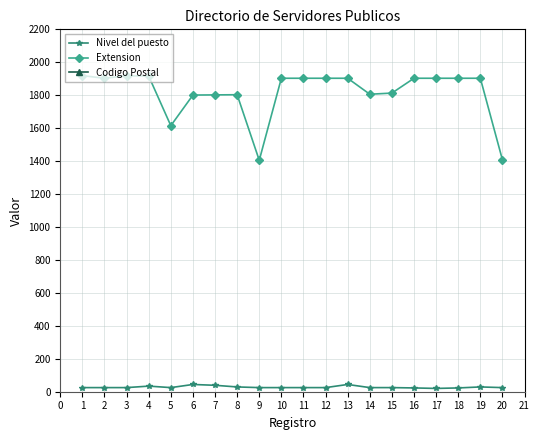

True or false: Nivel del puesto and Extension intersect in this chart.

False